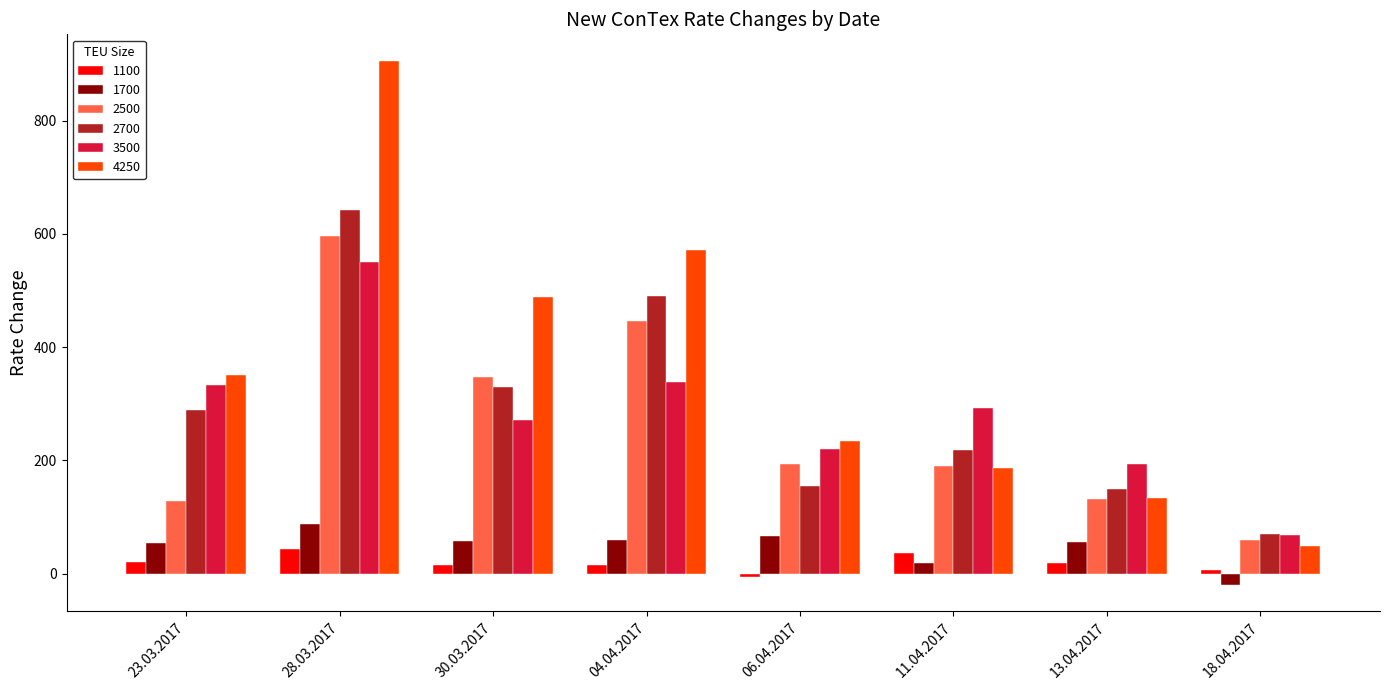

The 4250 series shows 268 at 30.03.2017. True or false?

False